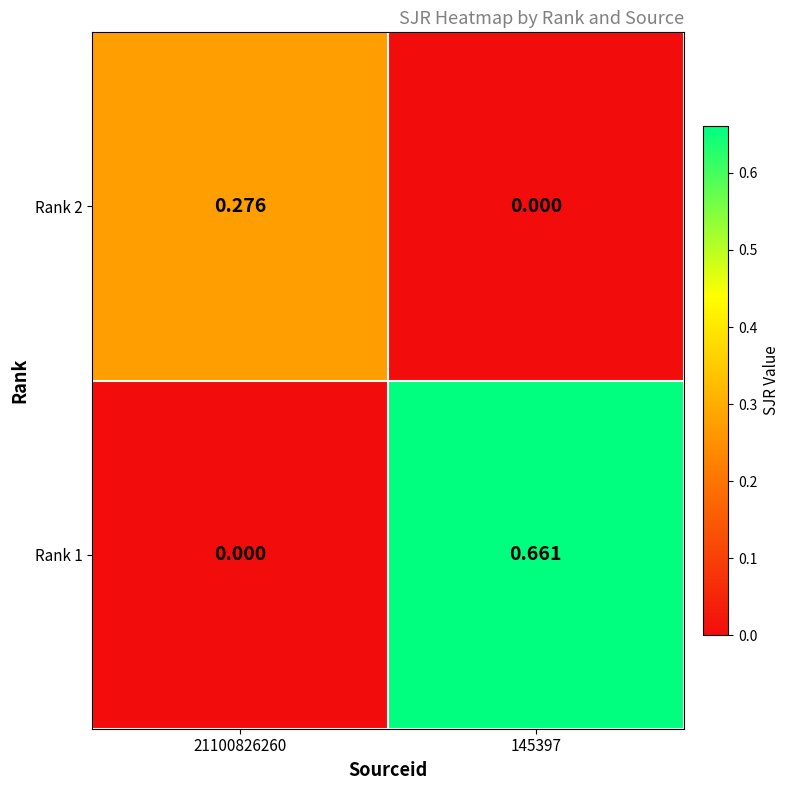

Is the value of Rank 1 at 145397 greater than the value of Rank 2 at 145397?

Yes